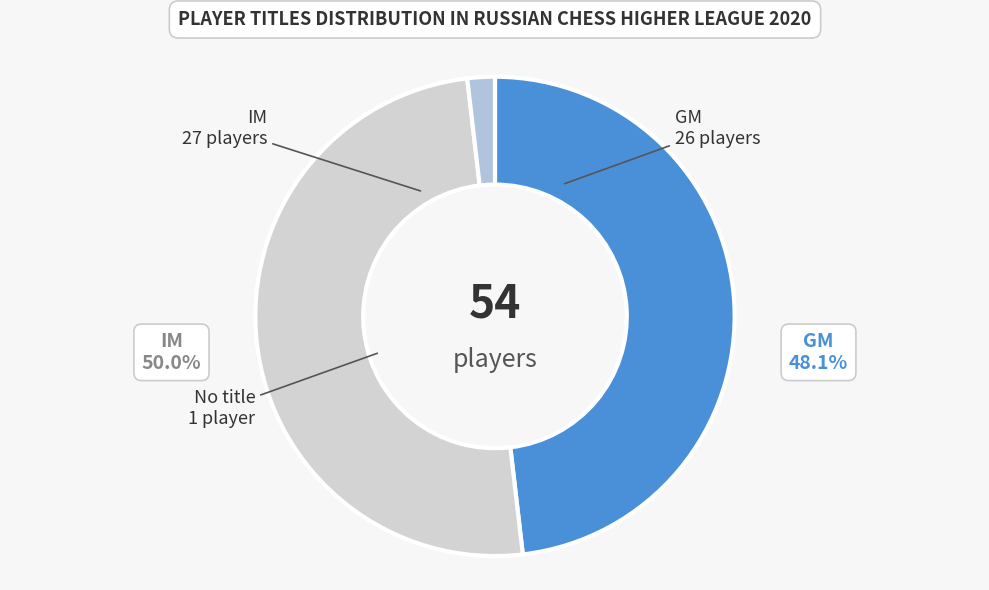

Combined, do IM and No title account for over 50%?

Yes